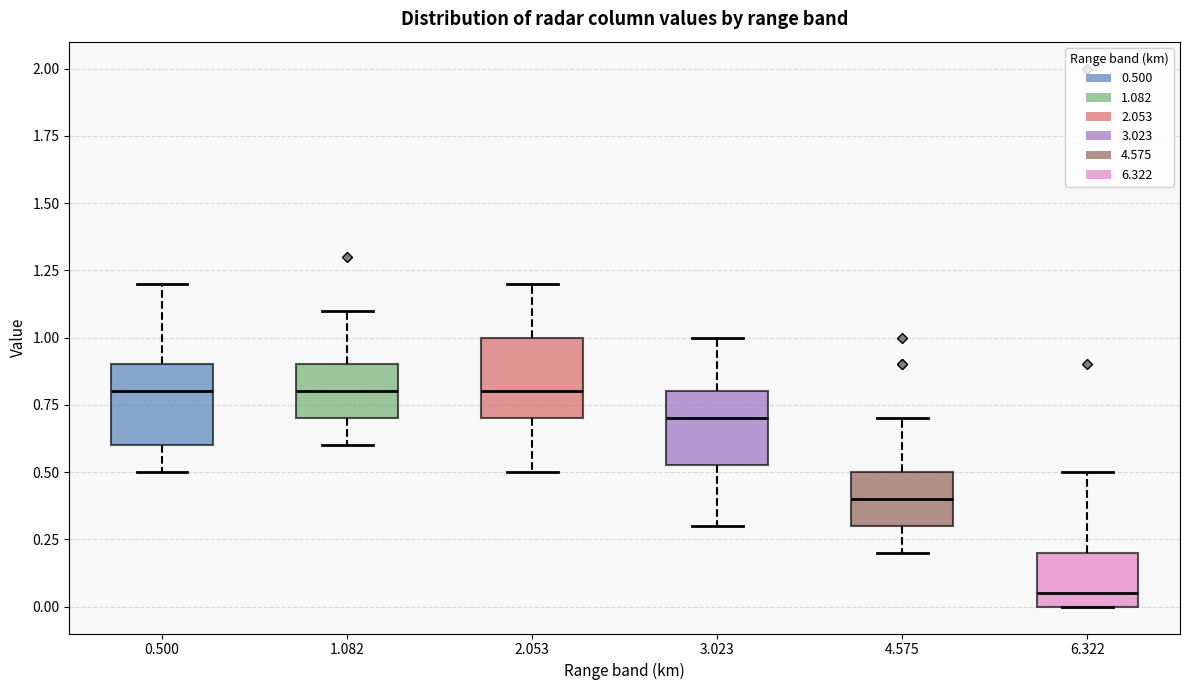

Where is the lower edge of the box at x = 1.082 on the y-axis? The values are not printed on the chart, so give them approximately, as read against the axis.

0.70